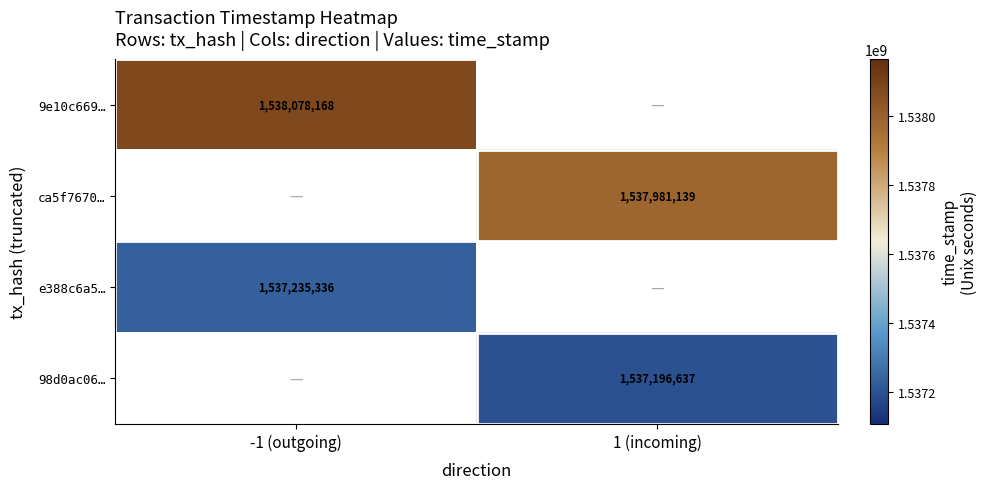

Is it true that ca5f7670… equals 2061202054 at 1 (incoming)?

False